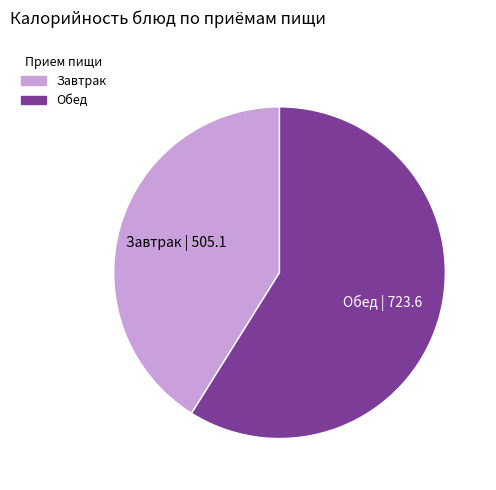

Is there any slice that represents more than half of the pie?

Yes